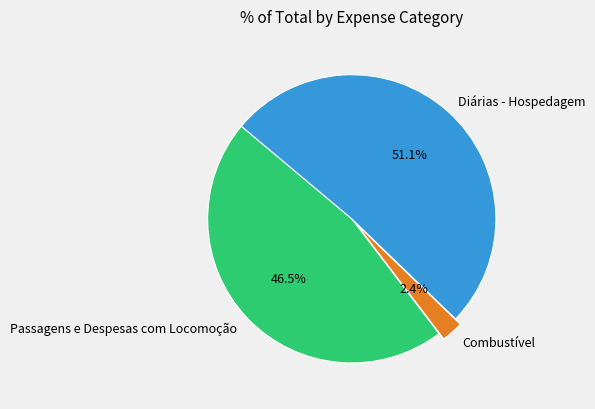

How many segments does this pie chart have?

3